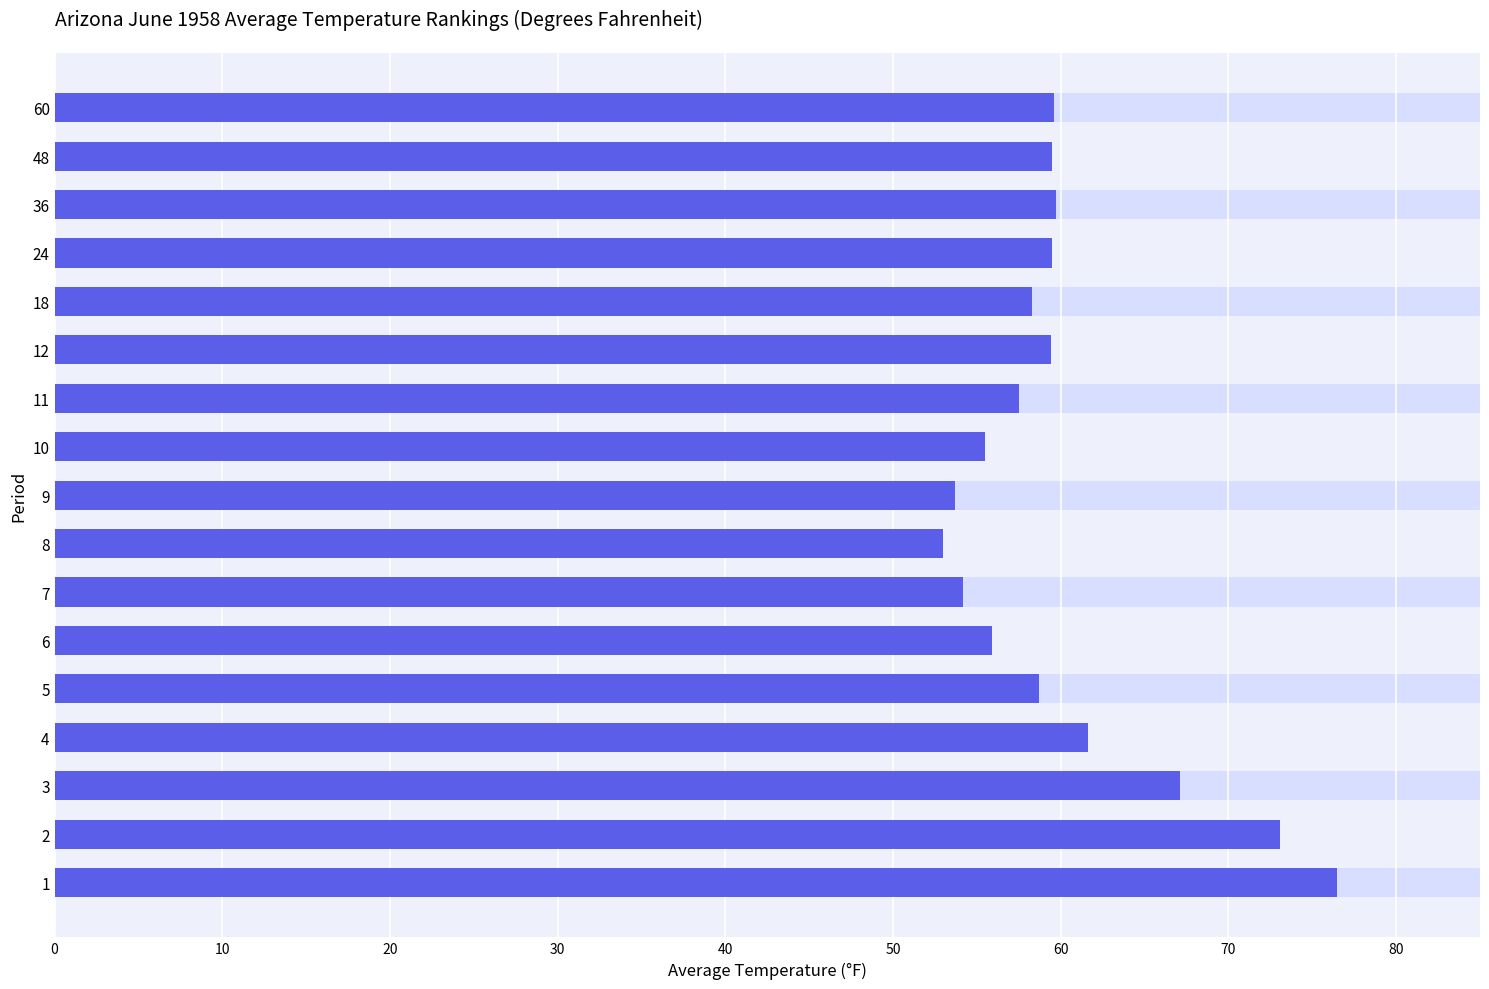

The chart shows a value of 12.1 at 60. True or false?

False